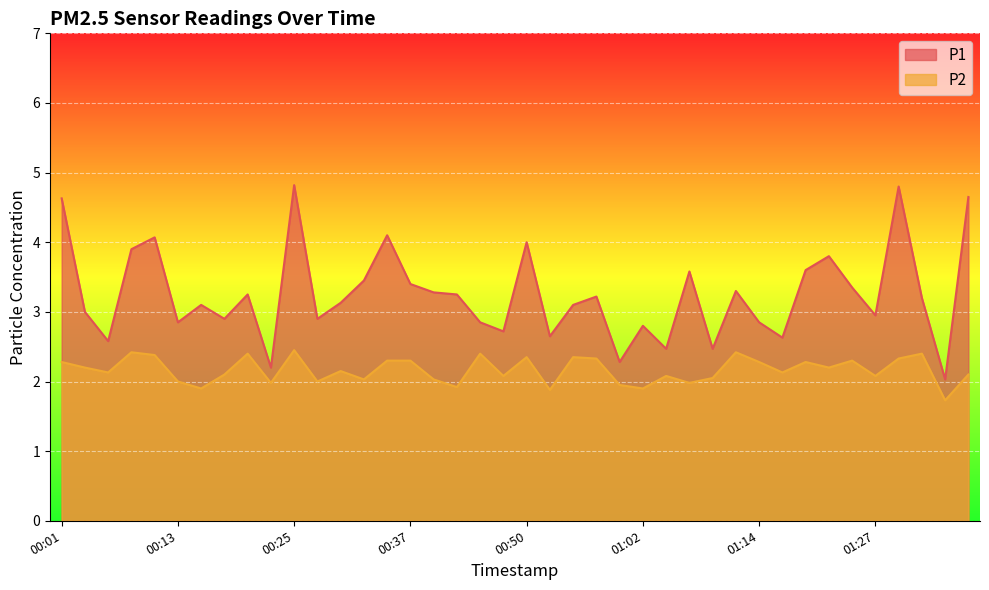

What are all the series names shown in the legend?

P1, P2